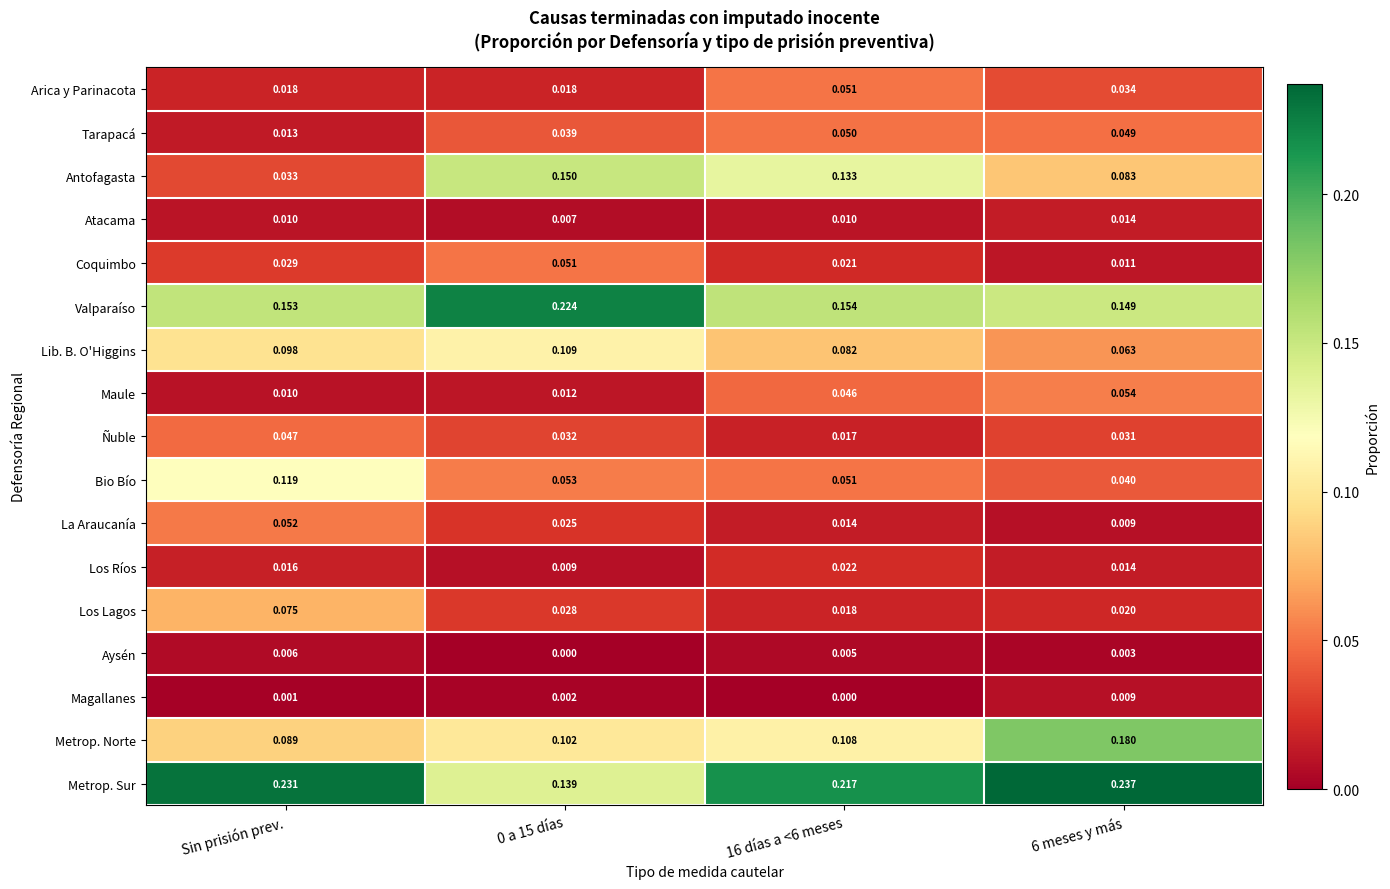

Which series changed the most between 16 días a <6 meses and 6 meses y más?

Metrop. Norte